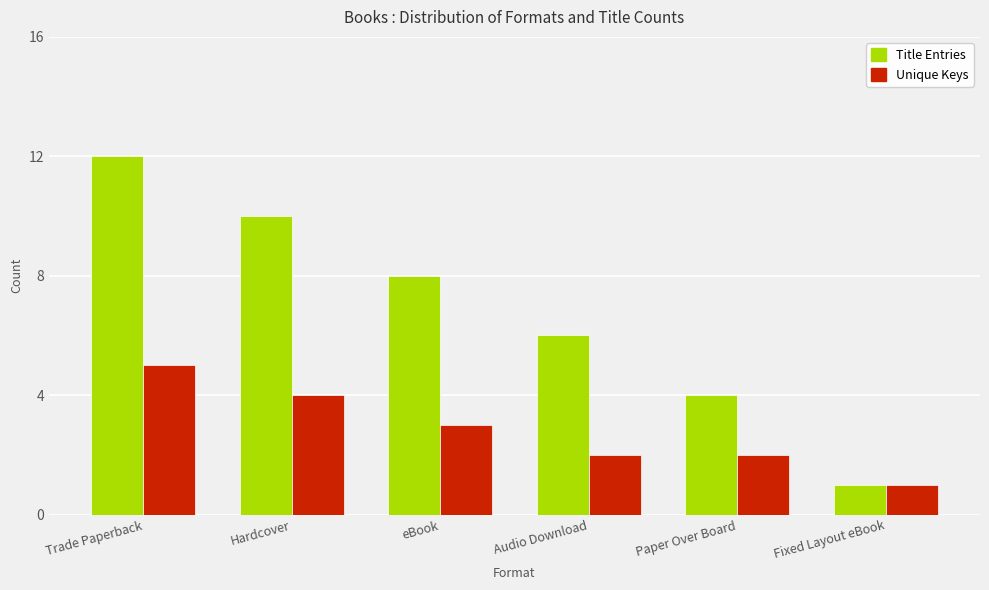

What is the approximate value of Unique Keys at Fixed Layout eBook?

1